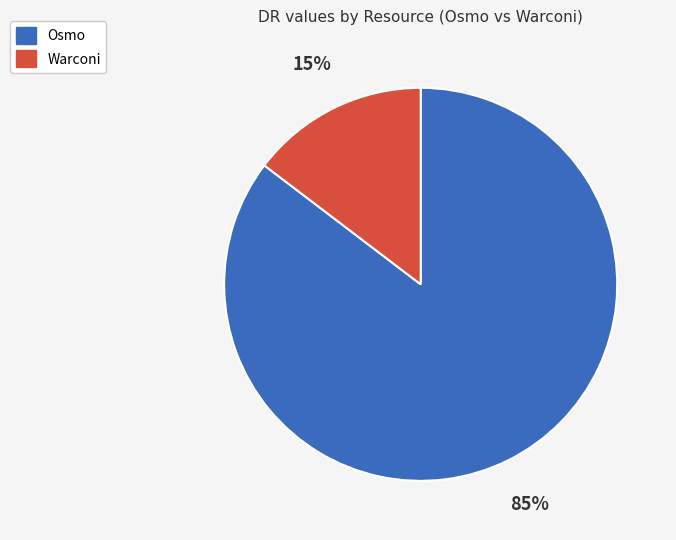

Is there a majority slice in this chart?

Yes